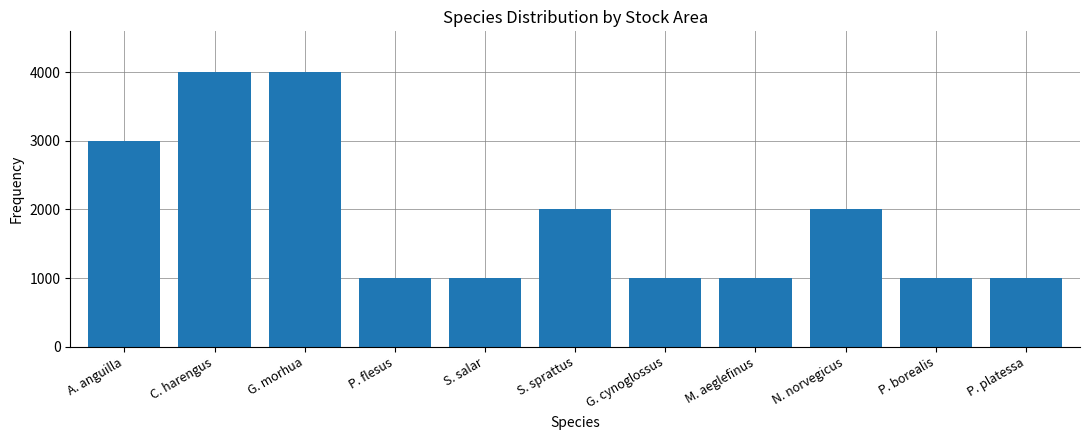

What is the ratio of the value at P. borealis to the value at M. aeglefinus?

1.0